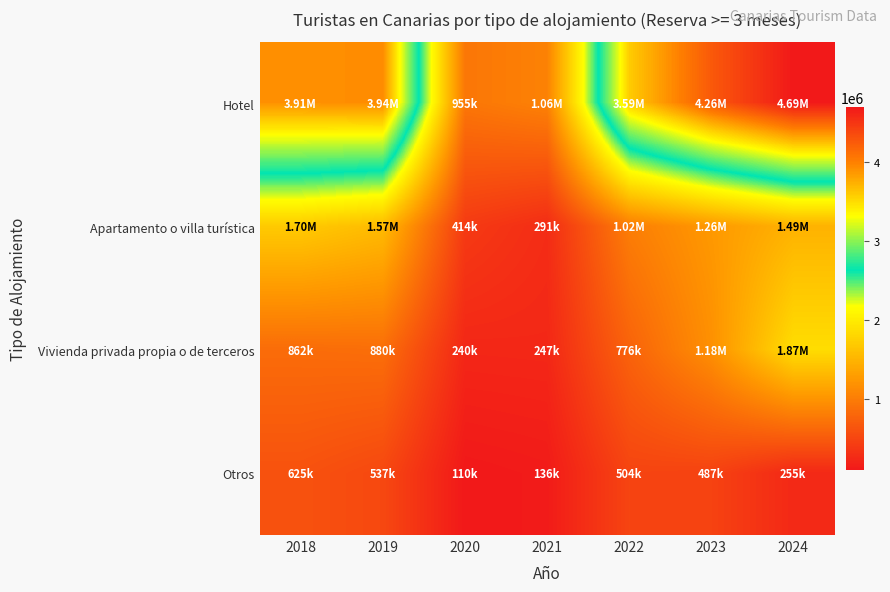

At how many categories does at least one series exceed 3320622?

5